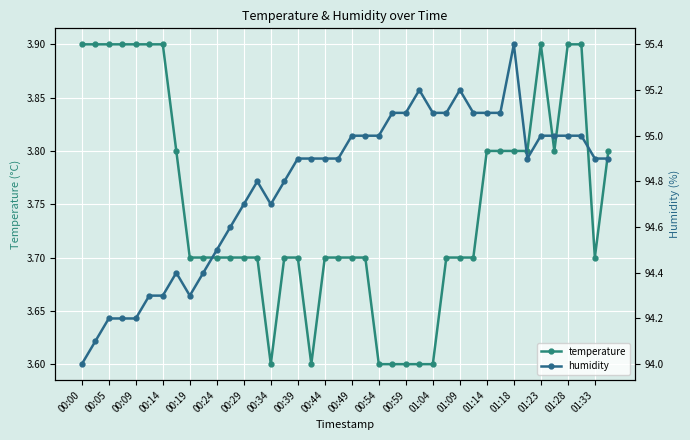

Is it true that temperature equals 3.6 at 00:54?

True